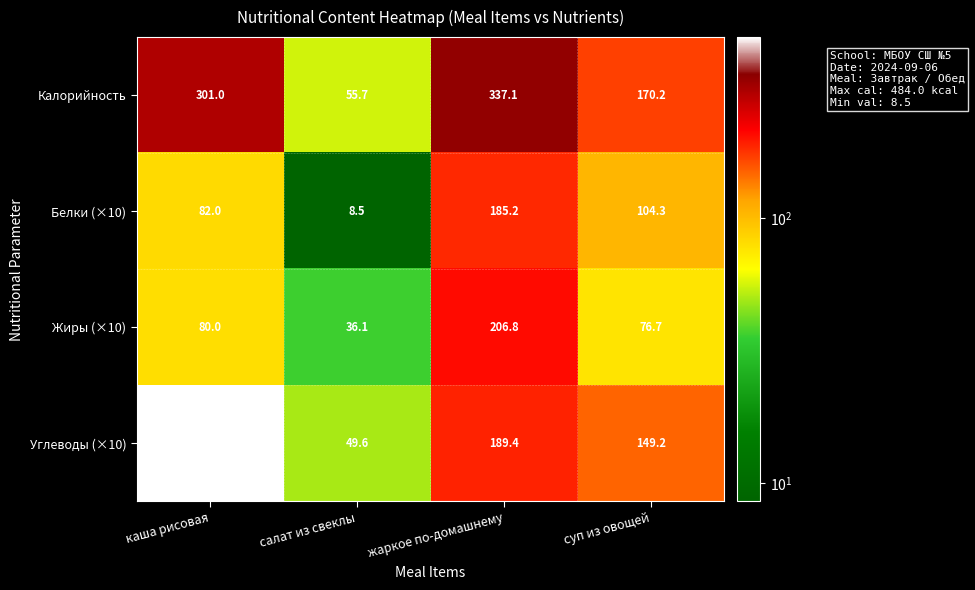

What is the spread (max minus min) of values at каша рисовая?

404.0